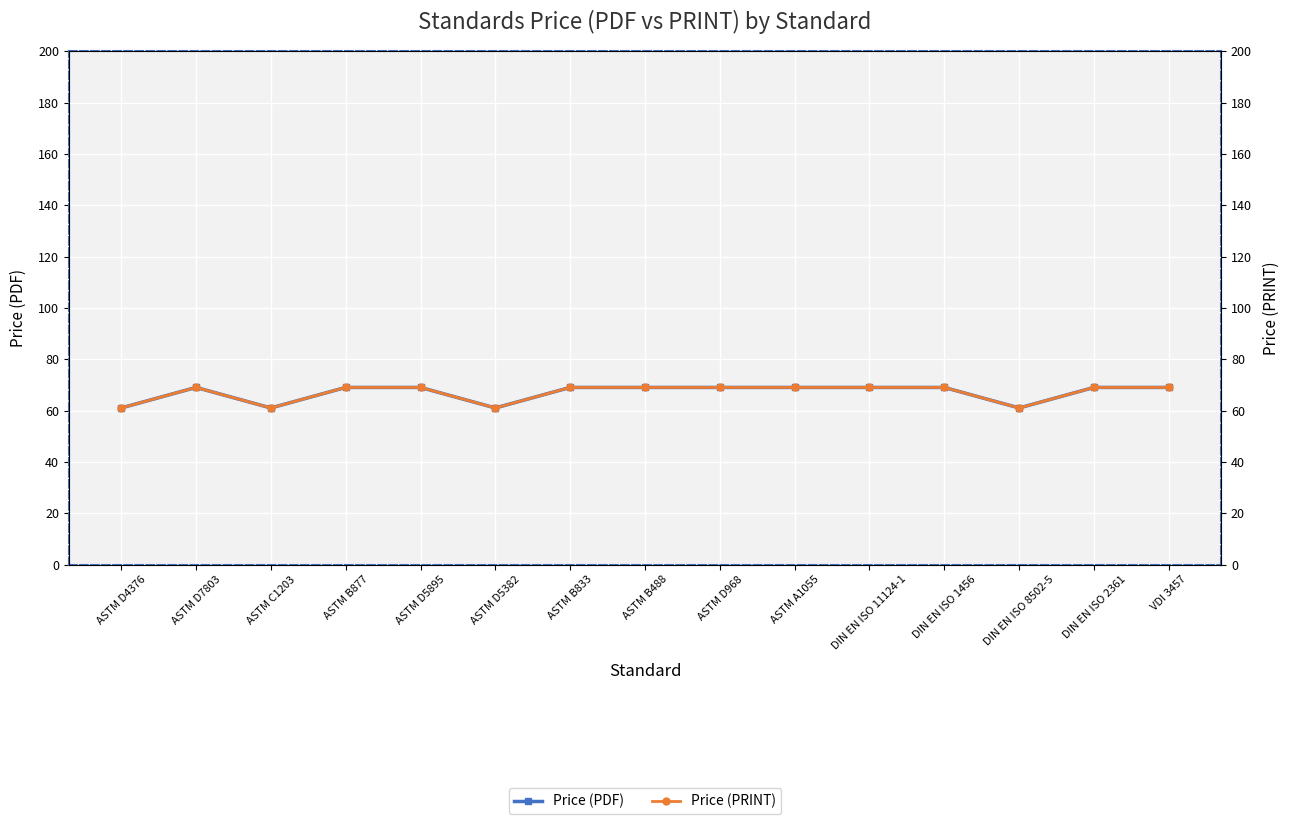

What is the minimum value for Price (PDF)?

61